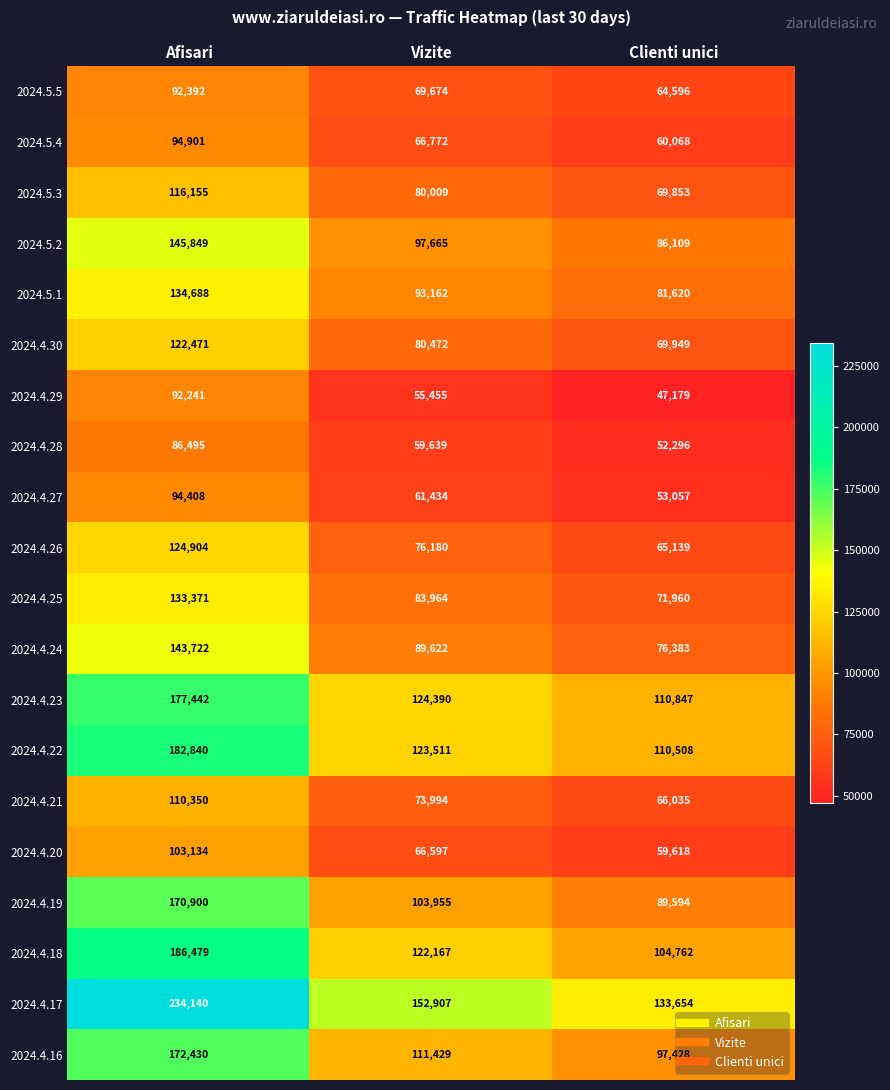

At which category does the chart reach its minimum across all series?

Clienti unici